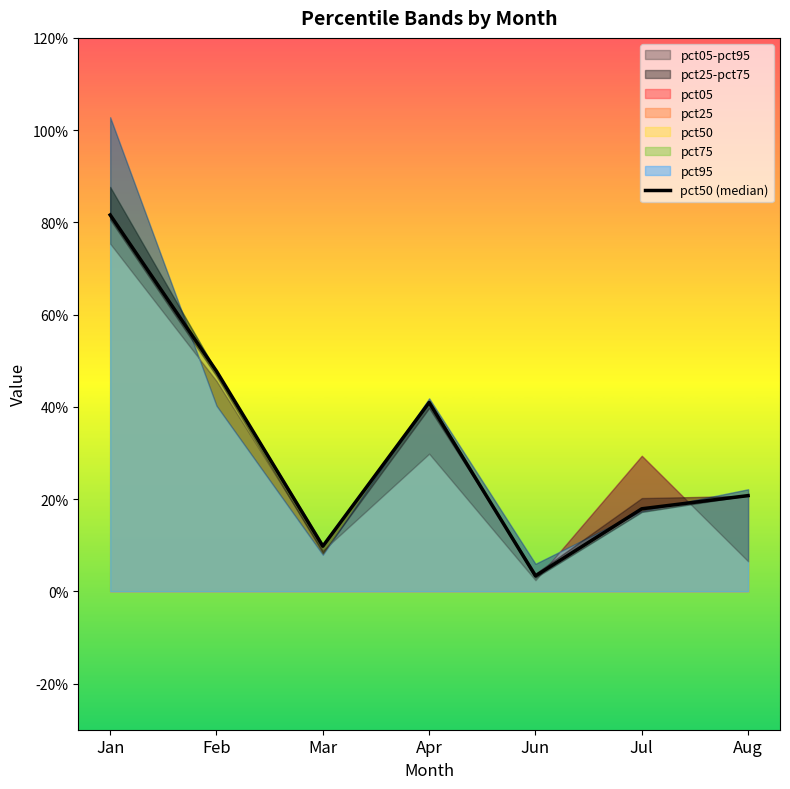

What is the change in value from Feb to Mar?

-0.4